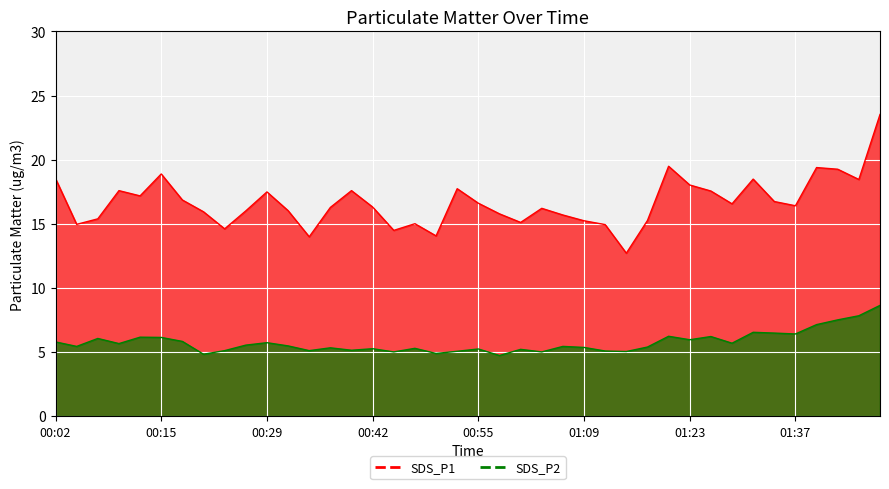

List the series in order of their peak value, highest first.

SDS_P1, SDS_P2